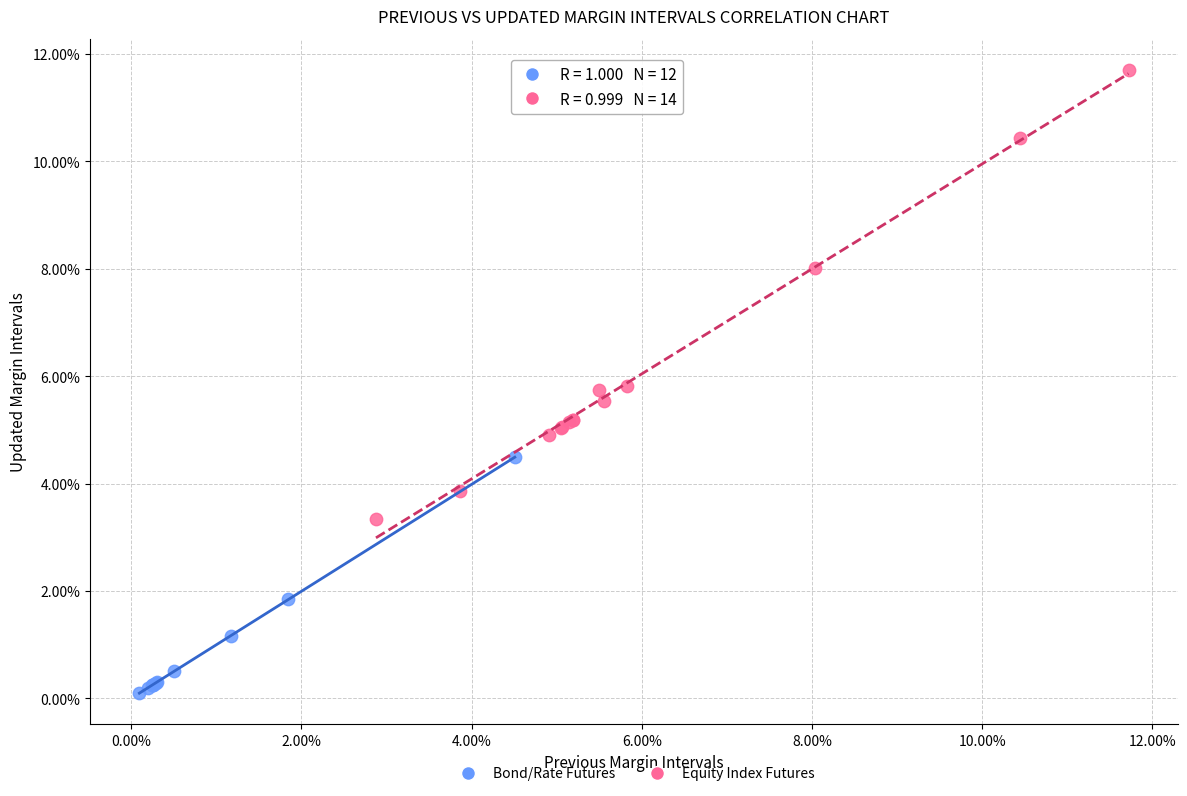

Which series contains the highest Y value?

Equity Index Futures